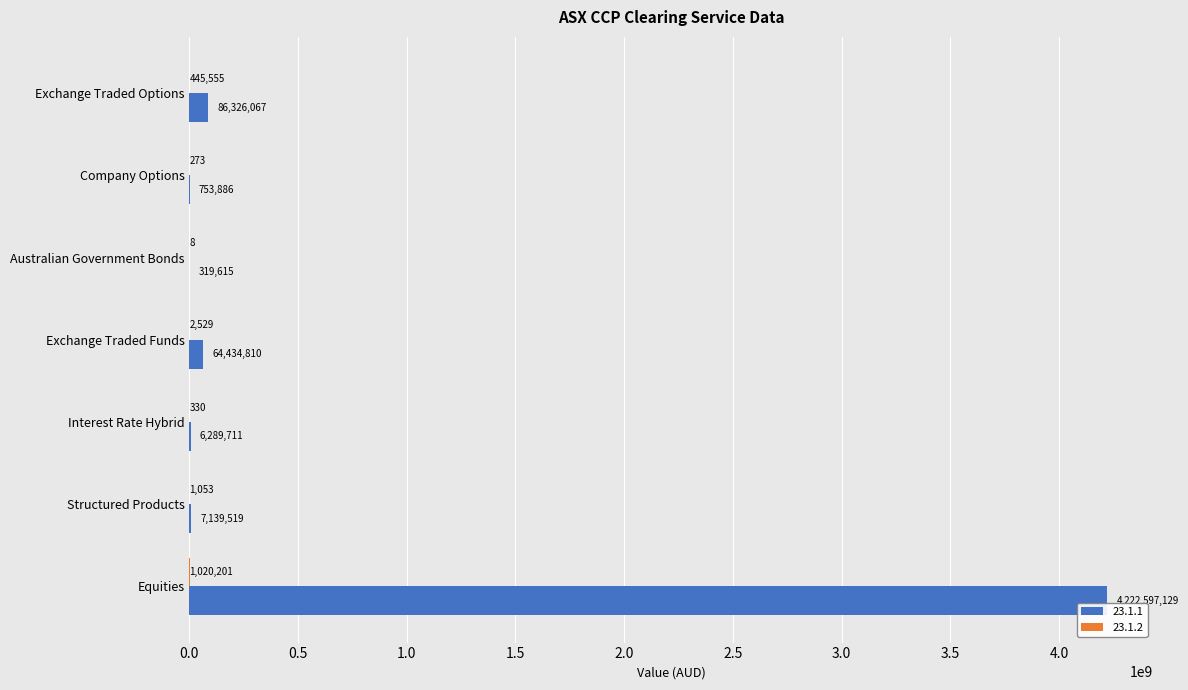

The value of 23.1.1 at Equities is 2756787529.4. True or false?

False